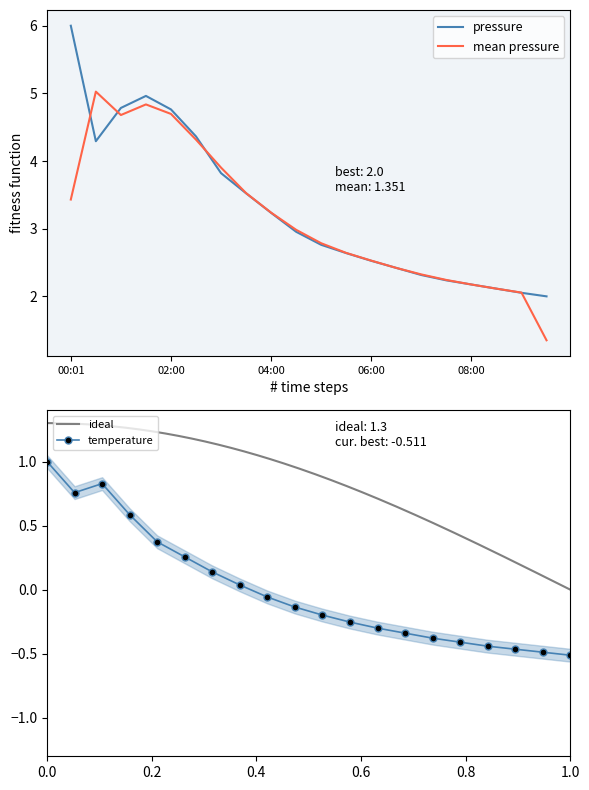

What is the lowest value of the mean pressure series?

1.4